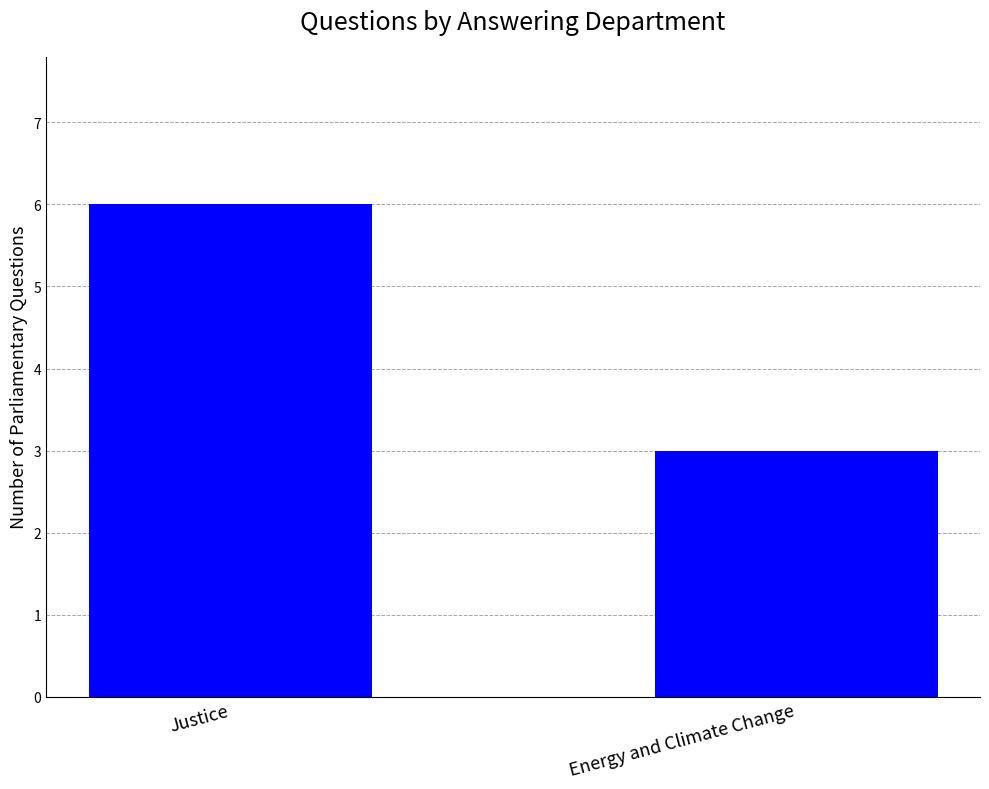

What is the change in value from Justice to Energy and Climate Change?

-3